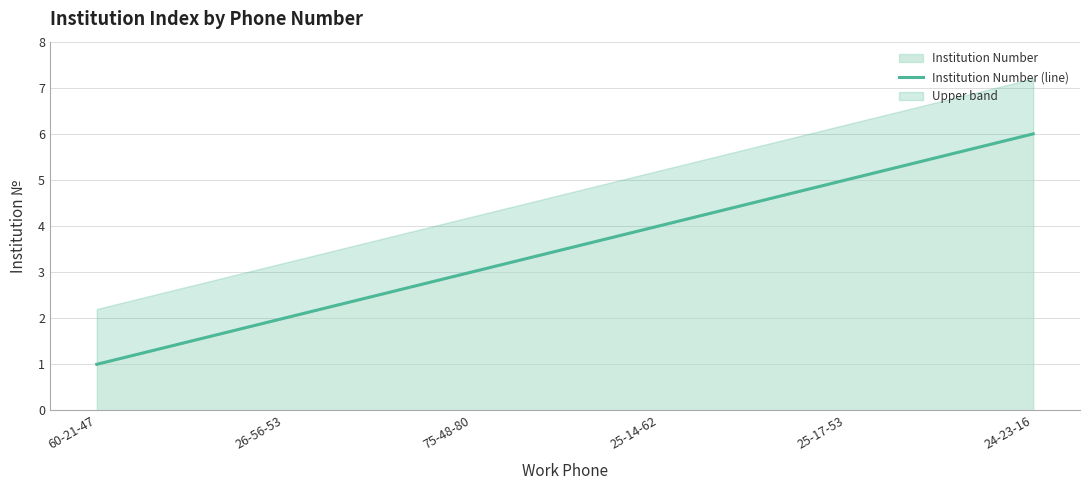

What is the maximum value shown in the chart?

6